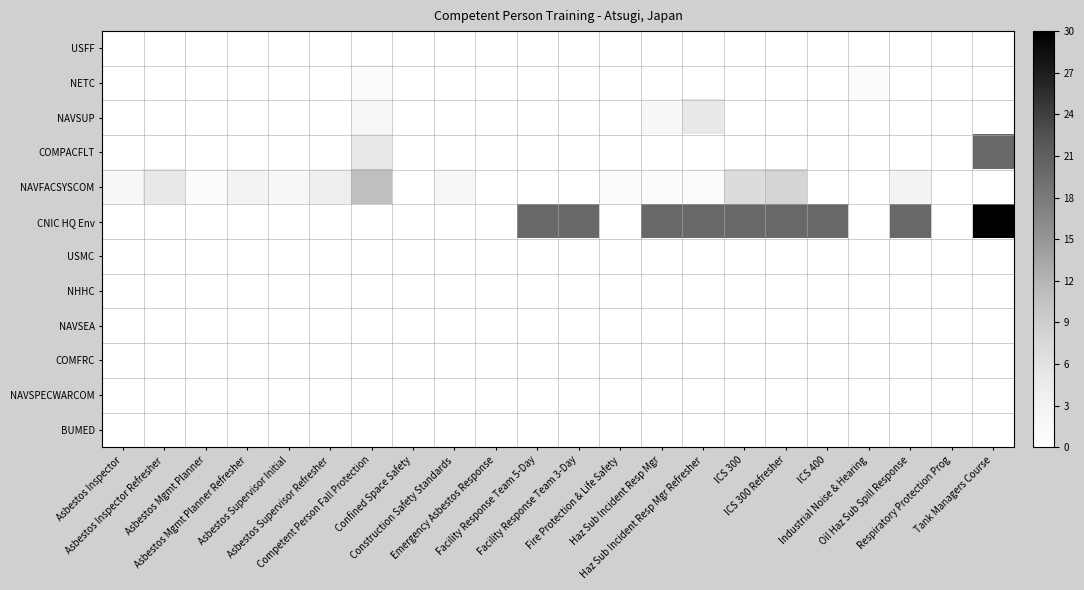

Which series has the largest total across all categories?

CNIC HQ Env